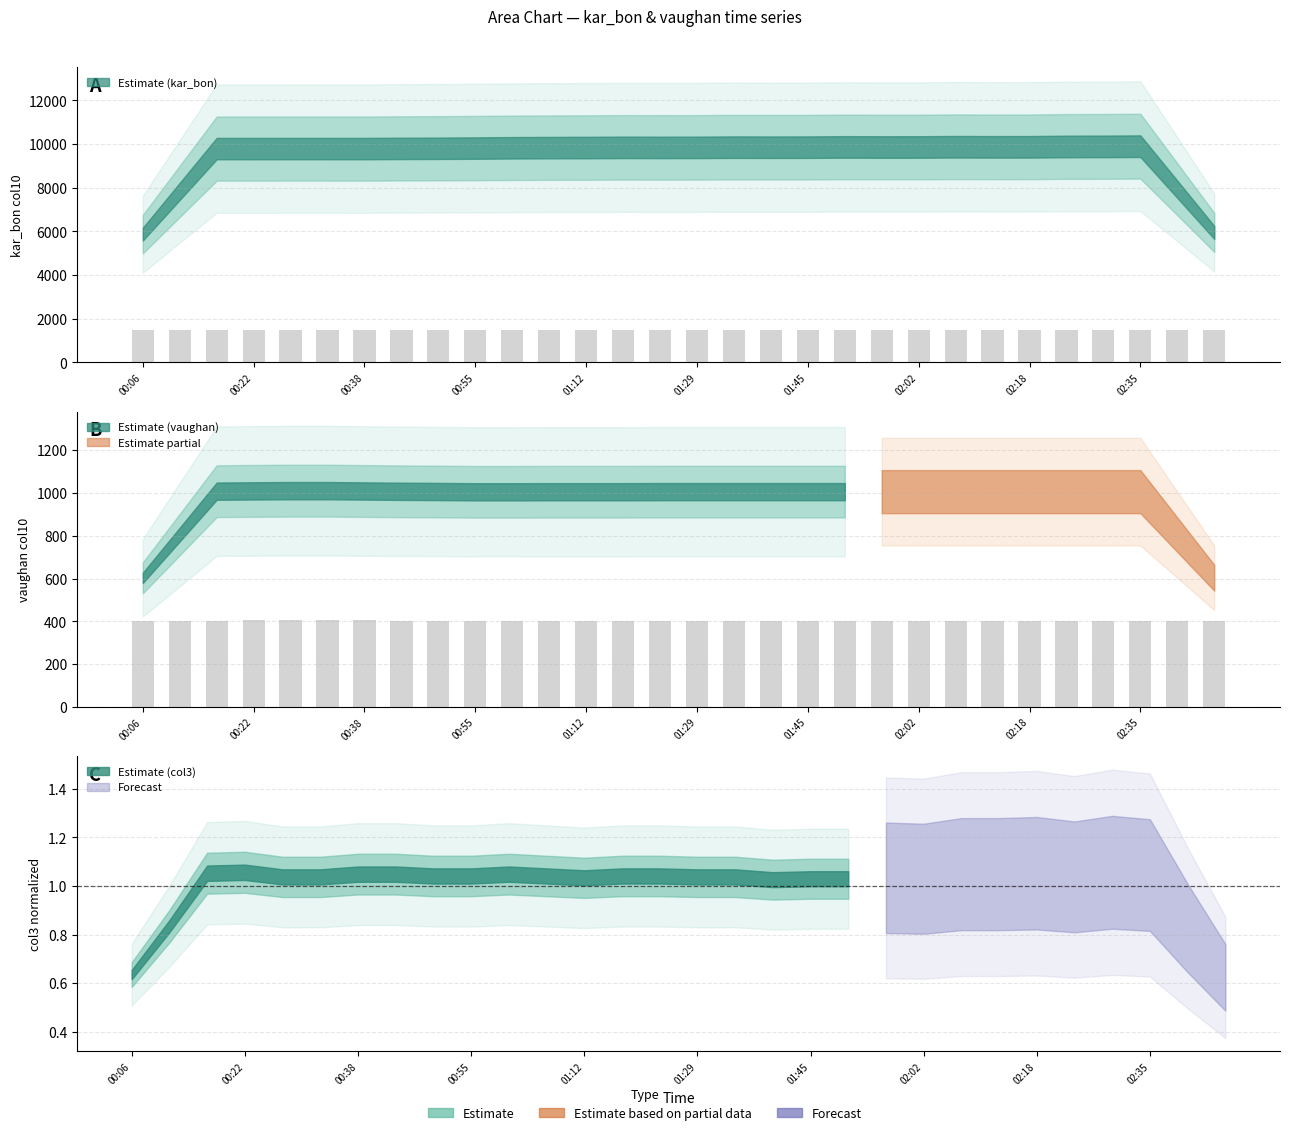

Is it true that vaughan_col10 equals 119.5 at 02:18?

False